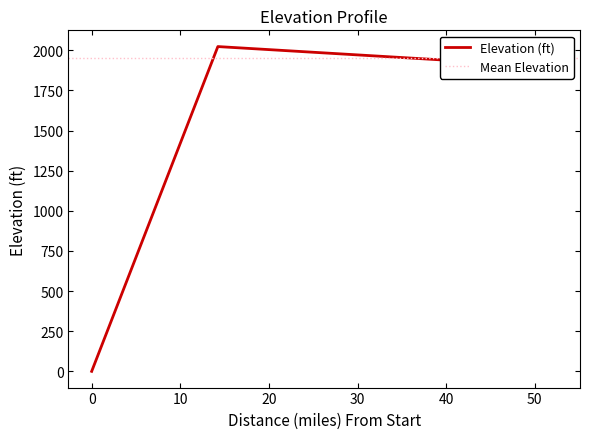

How many values are below 1937?

2